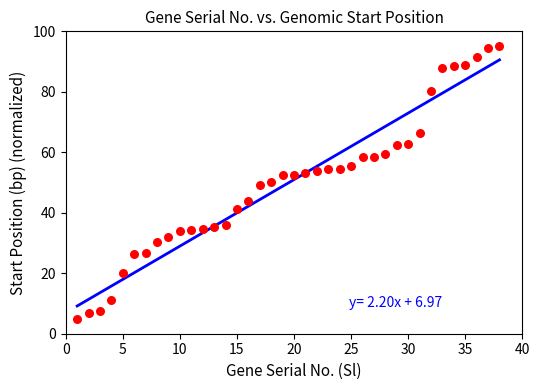

What is the range of Y values (max minus min)?

90.0